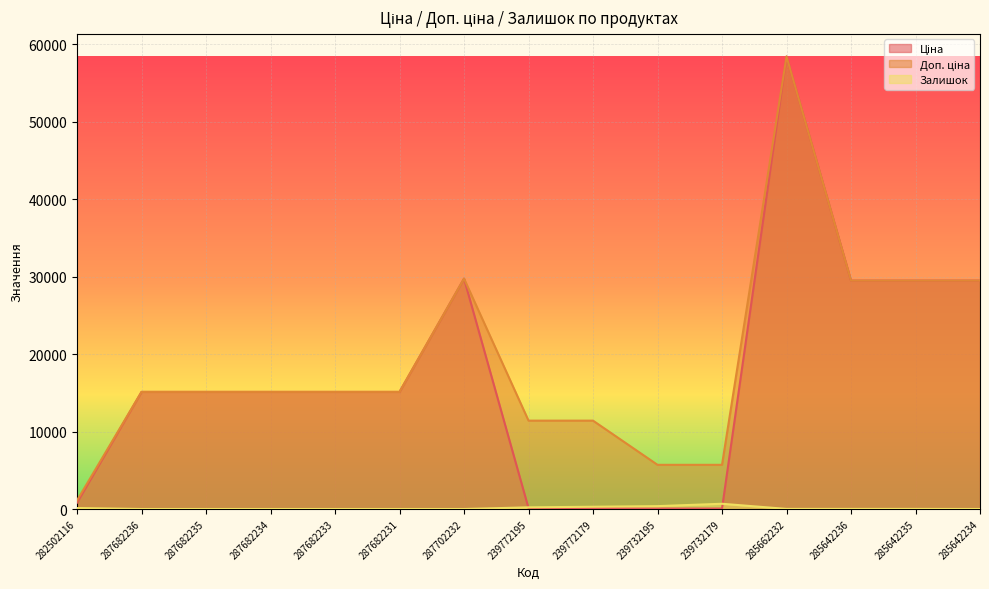

At which label does Доп. ціна first exceed 15120?

287702232